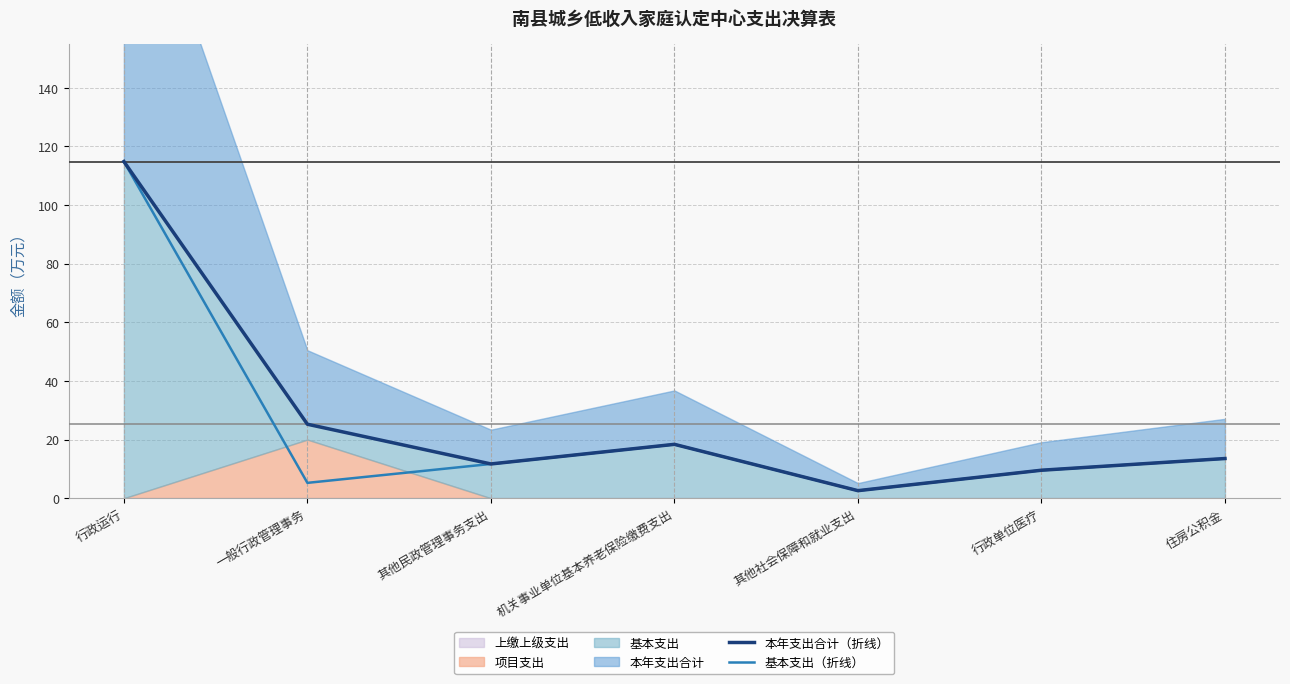

True or false: 本年支出合计（折线） has more than 2 points higher than both neighbors.

False